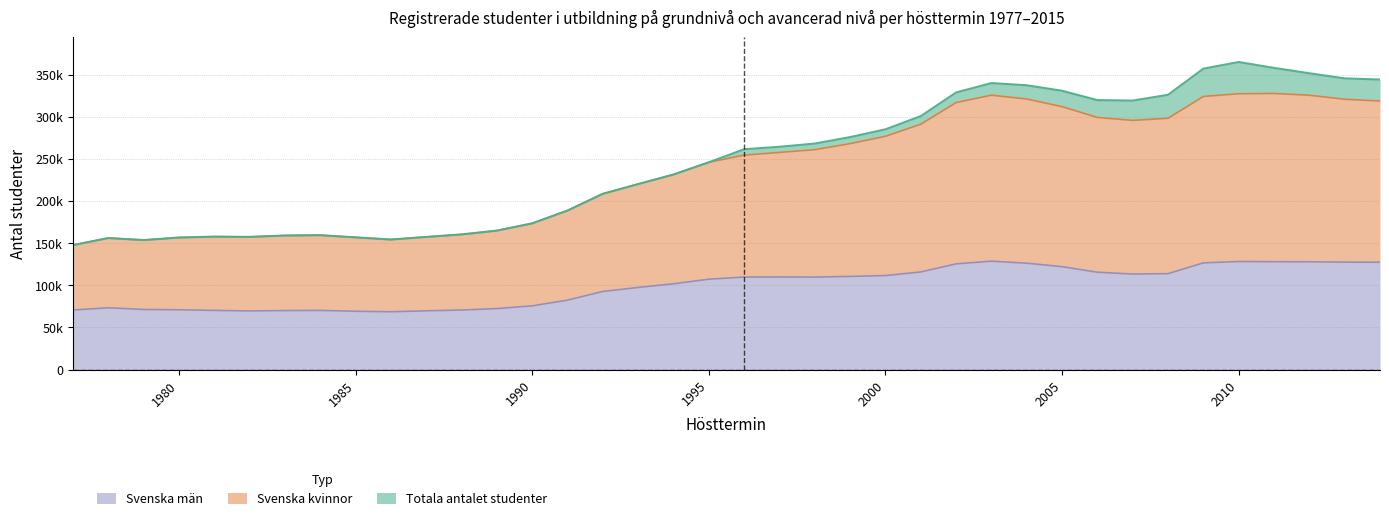

True or false: Svenska män has a value of 63104 at 1992.

False